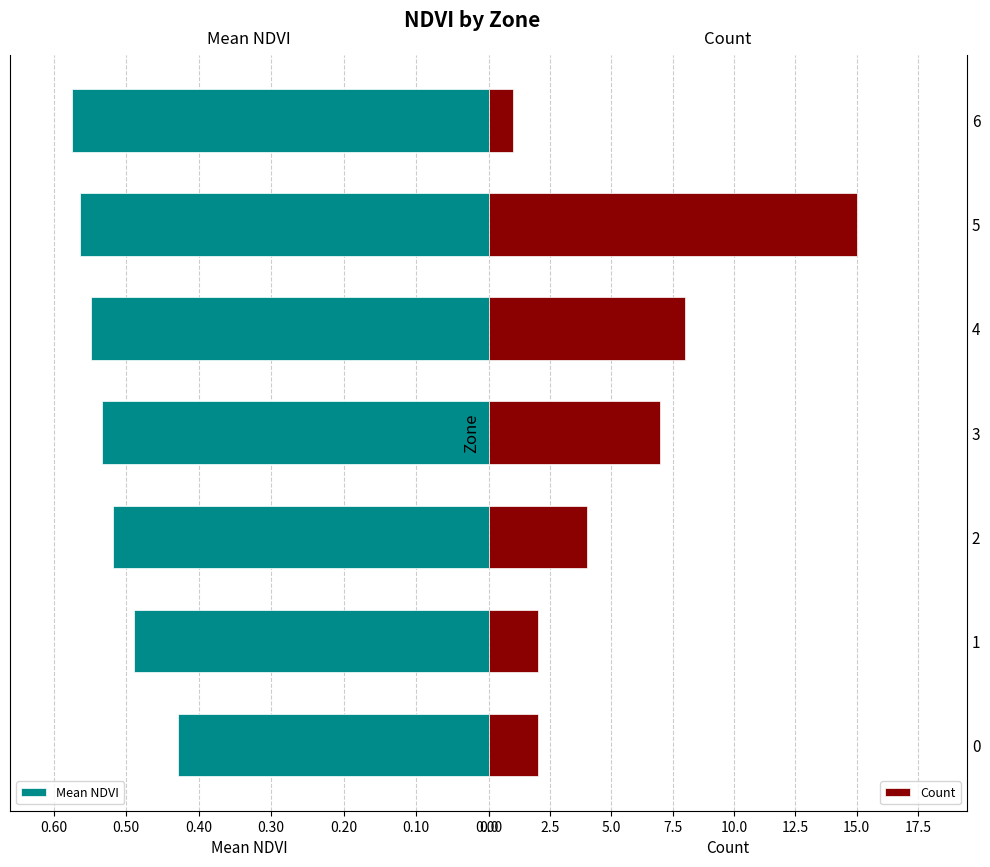

What is the value of the Count bar at the 6th from the left?

15.0